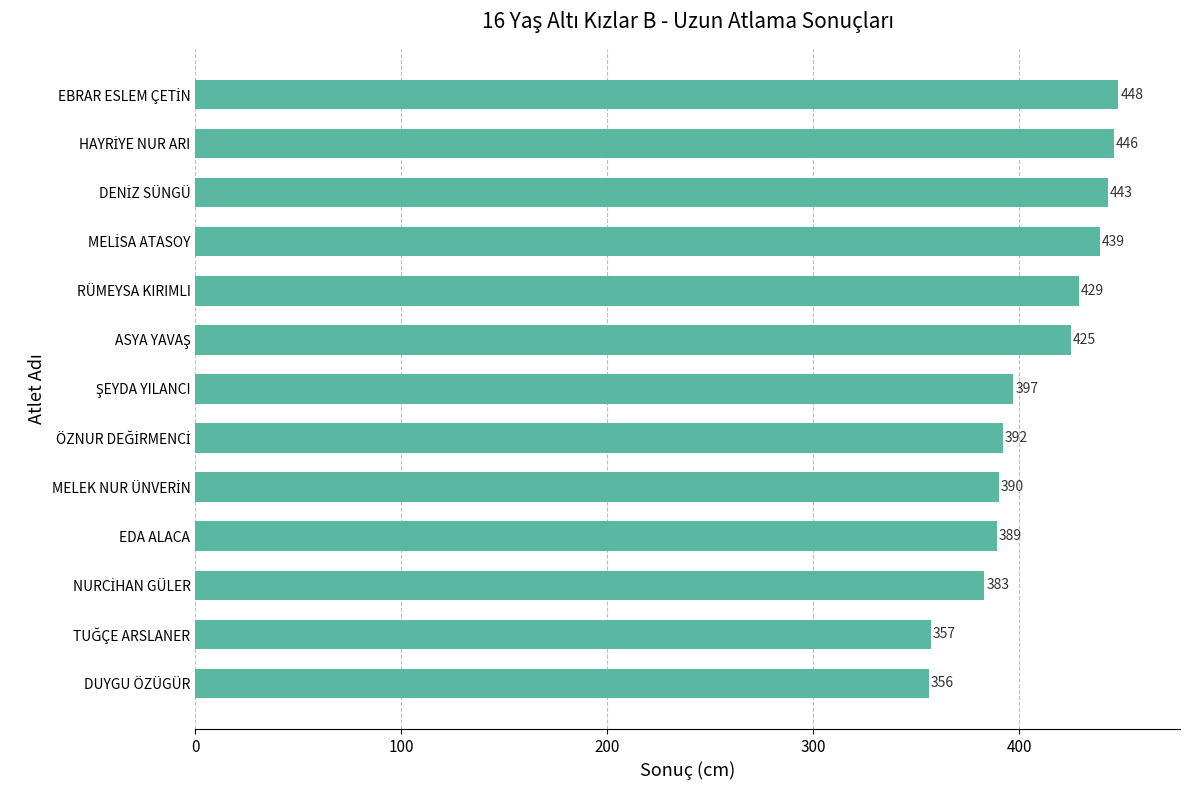

What is the sum of all values?

5294